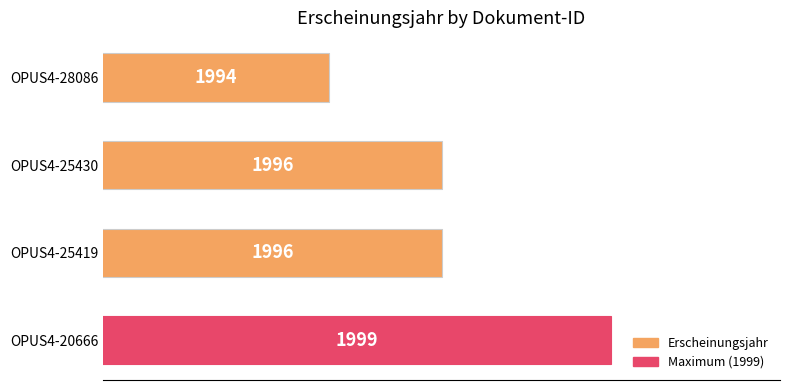

What is the difference between the second highest and minimum values?

2